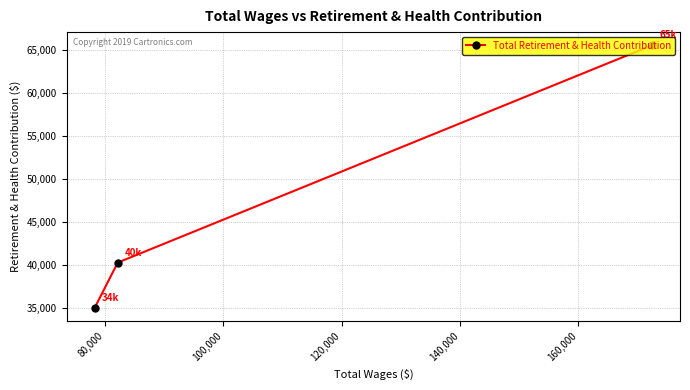

How many values are between 34966 and 65518?

3